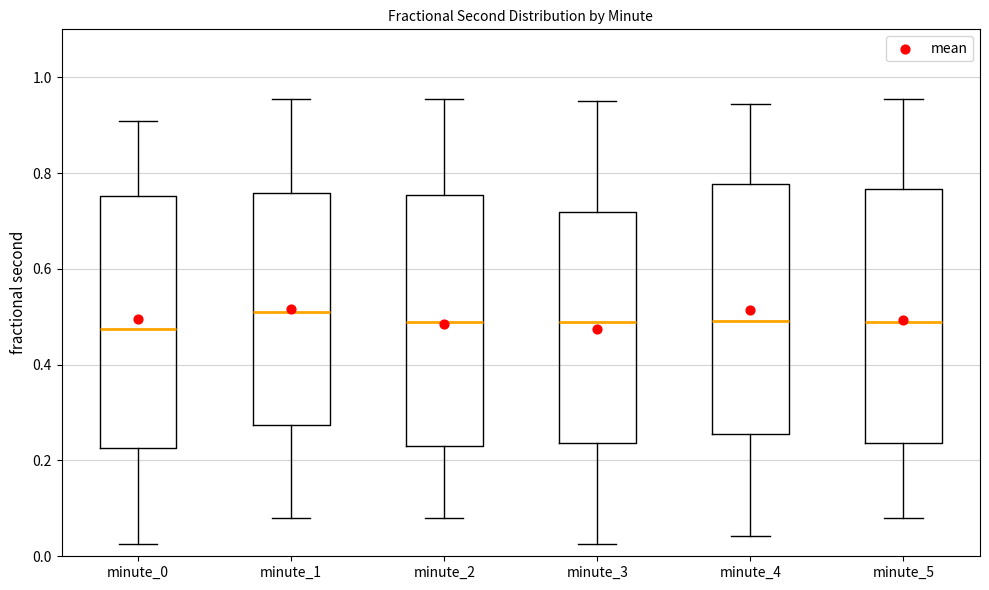

Reading left to right, read every box against the y-axis: the position of its median line, the range the box covers, and the ends of its whiskers. The values are not printed on the chart, so give them approximately, as read against the axis.

minute_0: median 0.48, box 0.22 to 0.76, whiskers 0.02 to 0.90
minute_1: median 0.50, box 0.28 to 0.76, whiskers 0.08 to 0.96
minute_2: median 0.48, box 0.24 to 0.76, whiskers 0.08 to 0.96
minute_3: median 0.48, box 0.24 to 0.72, whiskers 0.02 to 0.94
minute_4: median 0.50, box 0.26 to 0.78, whiskers 0.04 to 0.94
minute_5: median 0.48, box 0.24 to 0.76, whiskers 0.08 to 0.96